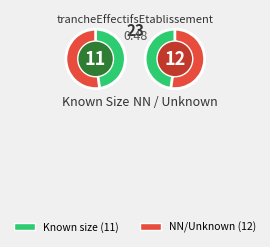

True or false: 03 accounts for 15% of the total.

False